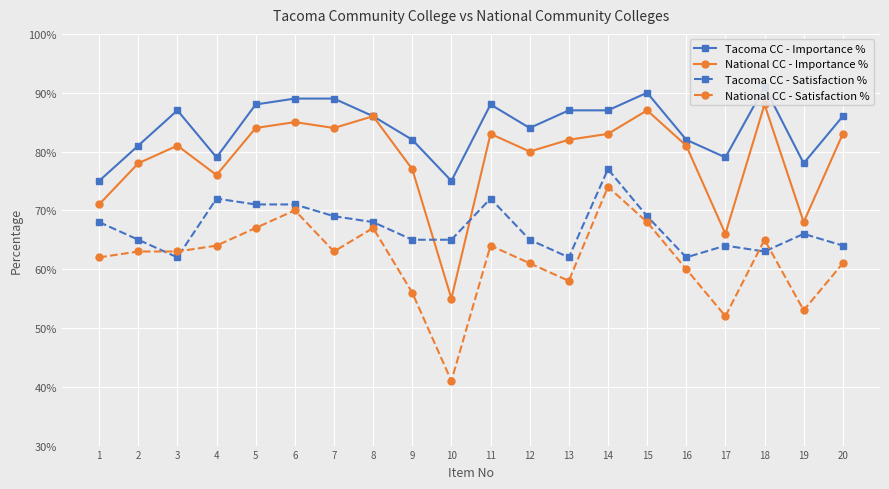

Is it true that National CC - Satisfaction % equals 0.1 at 17?

False